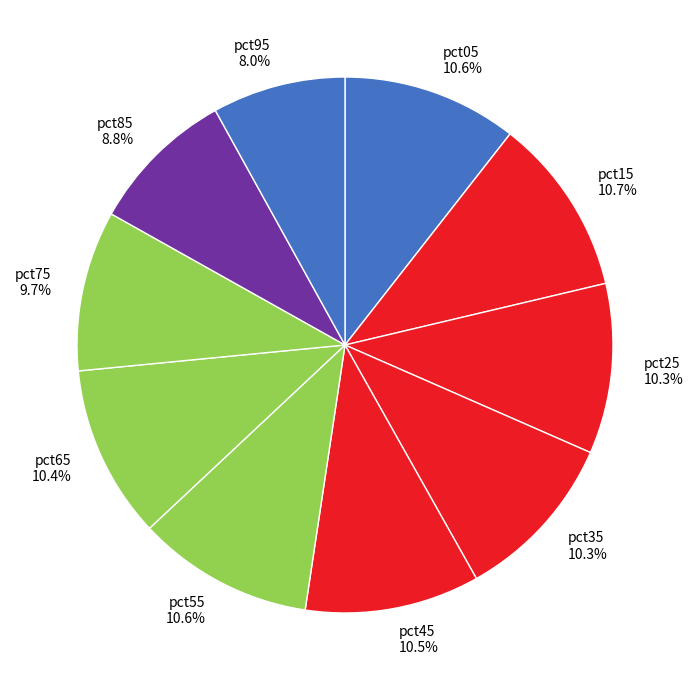

To the nearest percent, what is the combined percentage of pct75 and pct25?

20%